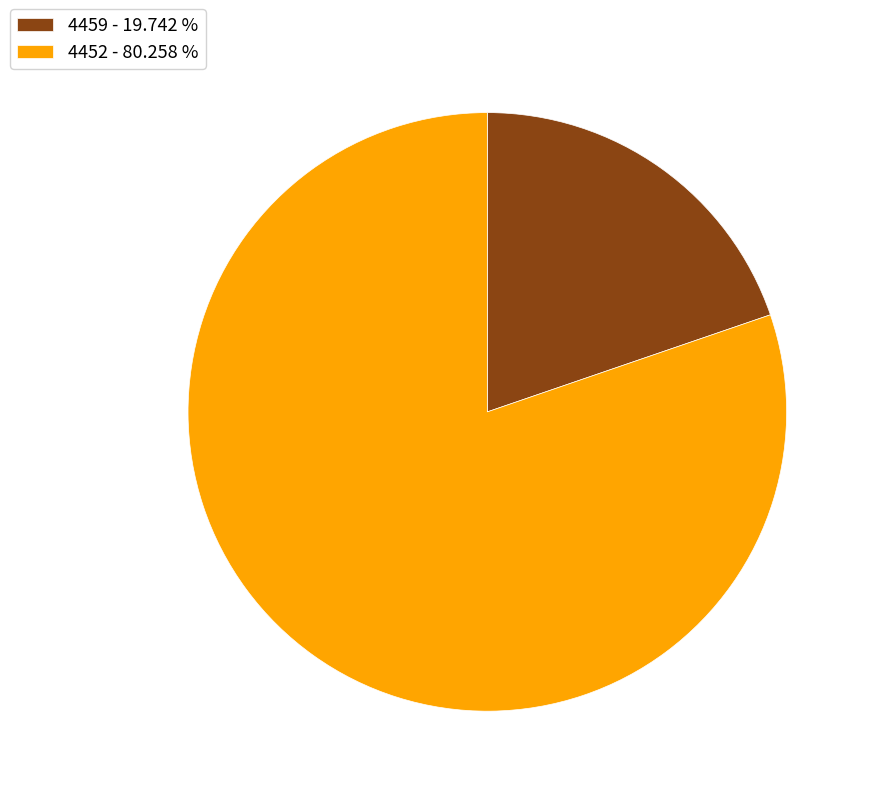

Which has a higher value, 4452 - 80.258 % or 4459 - 19.742 %?

4452 - 80.258 %